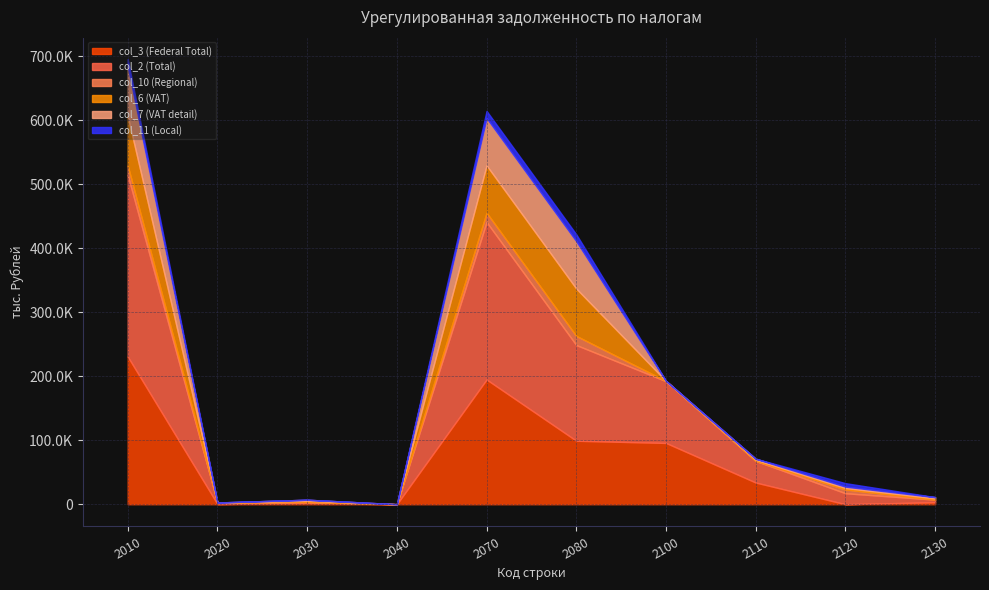

What is the difference between the col_10 (Regional) values at 2030 and 2010?

14690